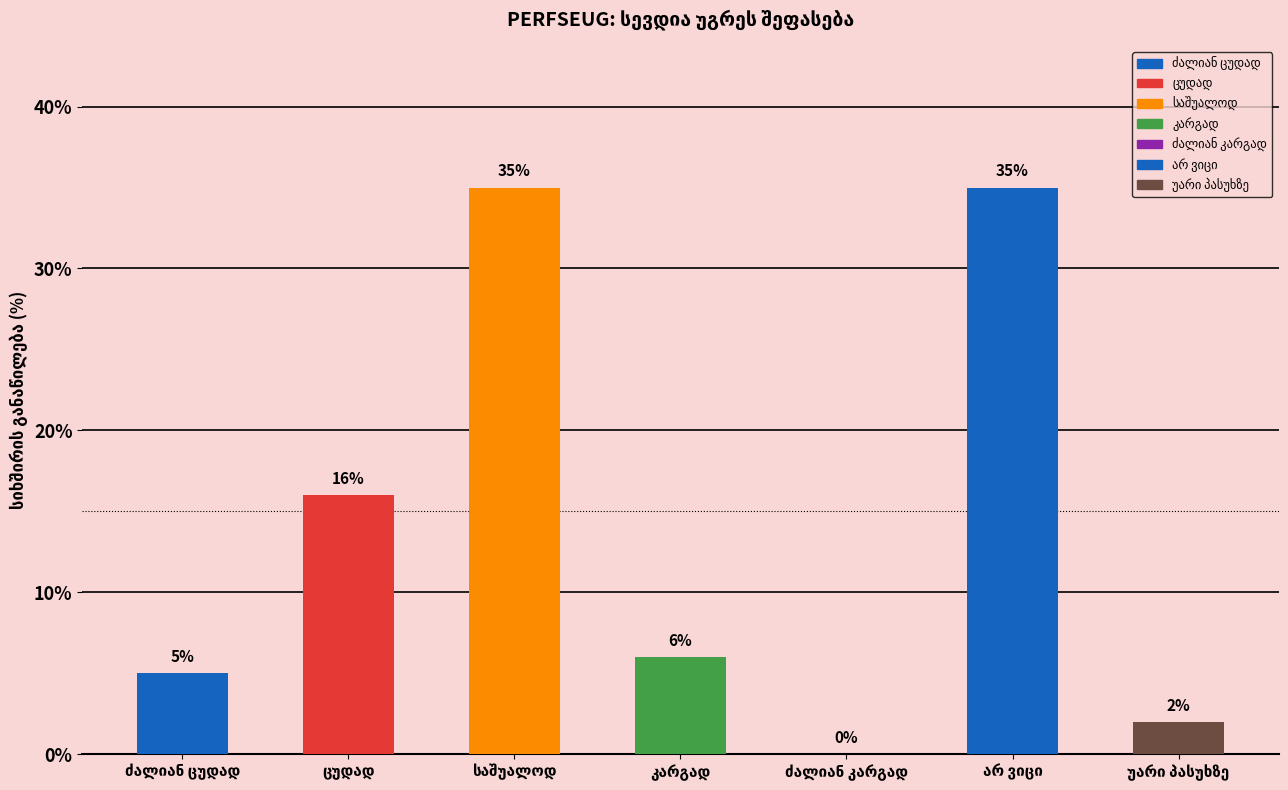

Reading left to right, transcribe all the data shown in this chart.

ძალიან ცუდად=5	ცუდად=16	საშუალოდ=35	კარგად=6	ძალიან კარგად=0	არ ვიცი=35	უარი პასუხზე=2